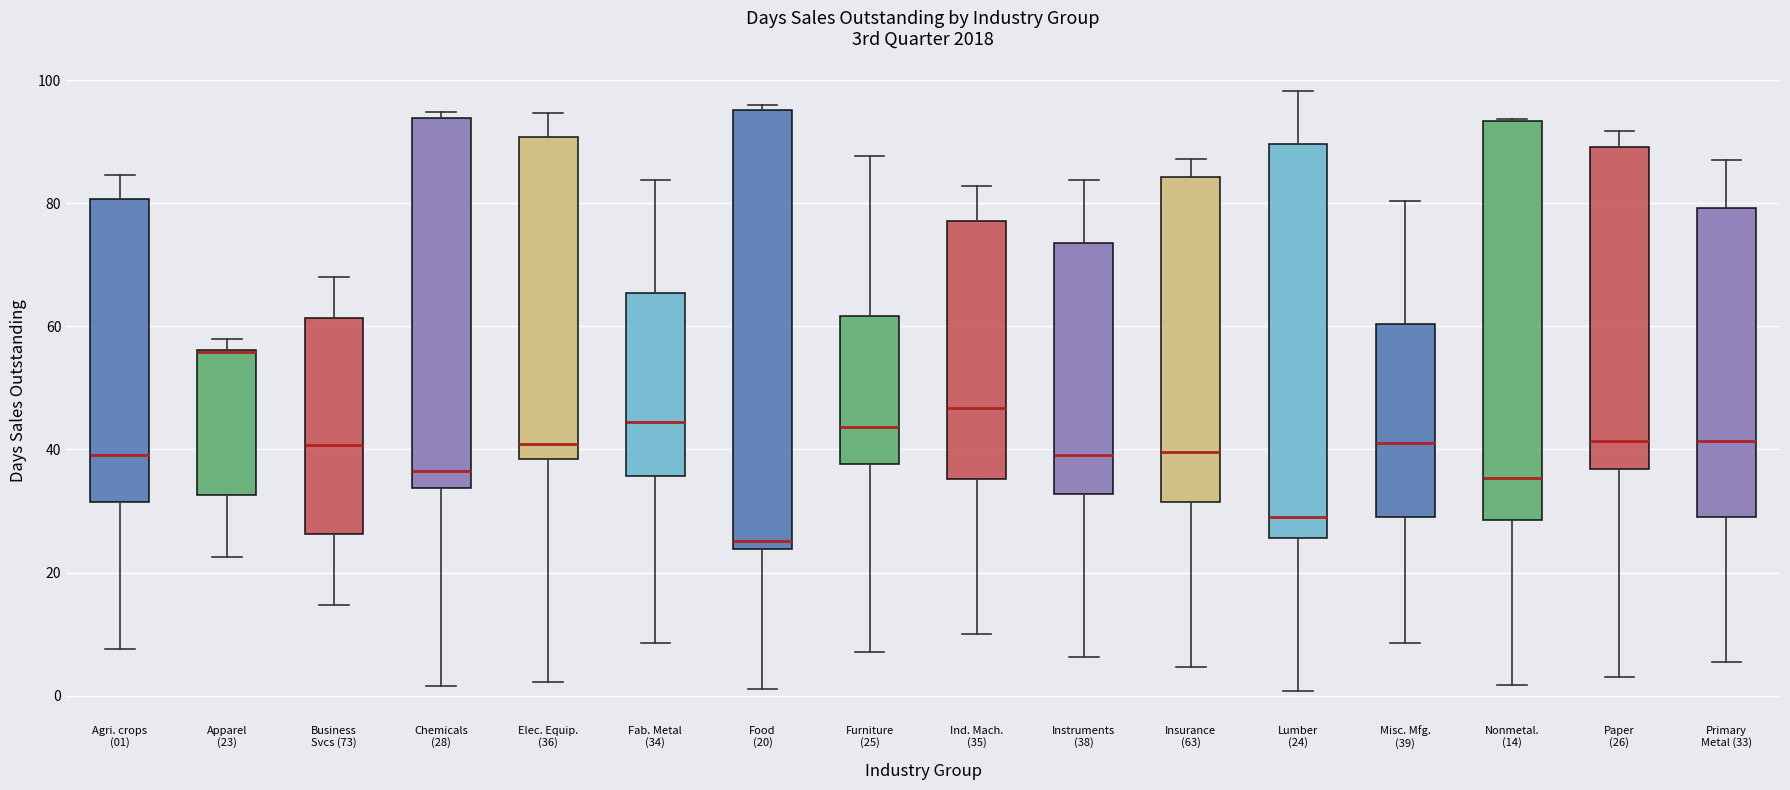

Reading left to right, transcribe this box plot: for each box, give where its median line is, the range the box spans, and where its two whiskers end, as read against the y-axis. The values are not printed on the chart, so give them approximately, as read against the axis.

Agri. crops (01): median 40, box 32 to 80, whiskers 8 to 84
Apparel (23): median 56 (drawn on the box's upper edge), box 32 to 56, whiskers 22 to 58
Business Svcs (73): median 40, box 26 to 62, whiskers 14 to 68
Chemicals (28): median 36, box 34 to 94, whiskers 2 to 94 (just above the box's upper edge)
Elec. Equip. (36): median 40, box 38 to 90, whiskers 2 to 94
Fab. Metal (34): median 44, box 36 to 66, whiskers 8 to 84
Food (20): median 26, box 24 to 96, whiskers 2 to 96 (just above the box's upper edge)
Furniture (25): median 44, box 38 to 62, whiskers 8 to 88
Ind. Mach. (35): median 46, box 36 to 78, whiskers 10 to 82
Instruments (38): median 40, box 32 to 74, whiskers 6 to 84
Insurance (63): median 40, box 32 to 84, whiskers 4 to 88
Lumber (24): median 30, box 26 to 90, whiskers 0 to 98
Misc. Mfg. (39): median 42, box 30 to 60, whiskers 8 to 80
Nonmetal. (14): median 36, box 28 to 94, whiskers 2 to 94
Paper (26): median 42, box 36 to 90, whiskers 4 to 92
Primary Metal (33): median 42, box 30 to 80, whiskers 6 to 88